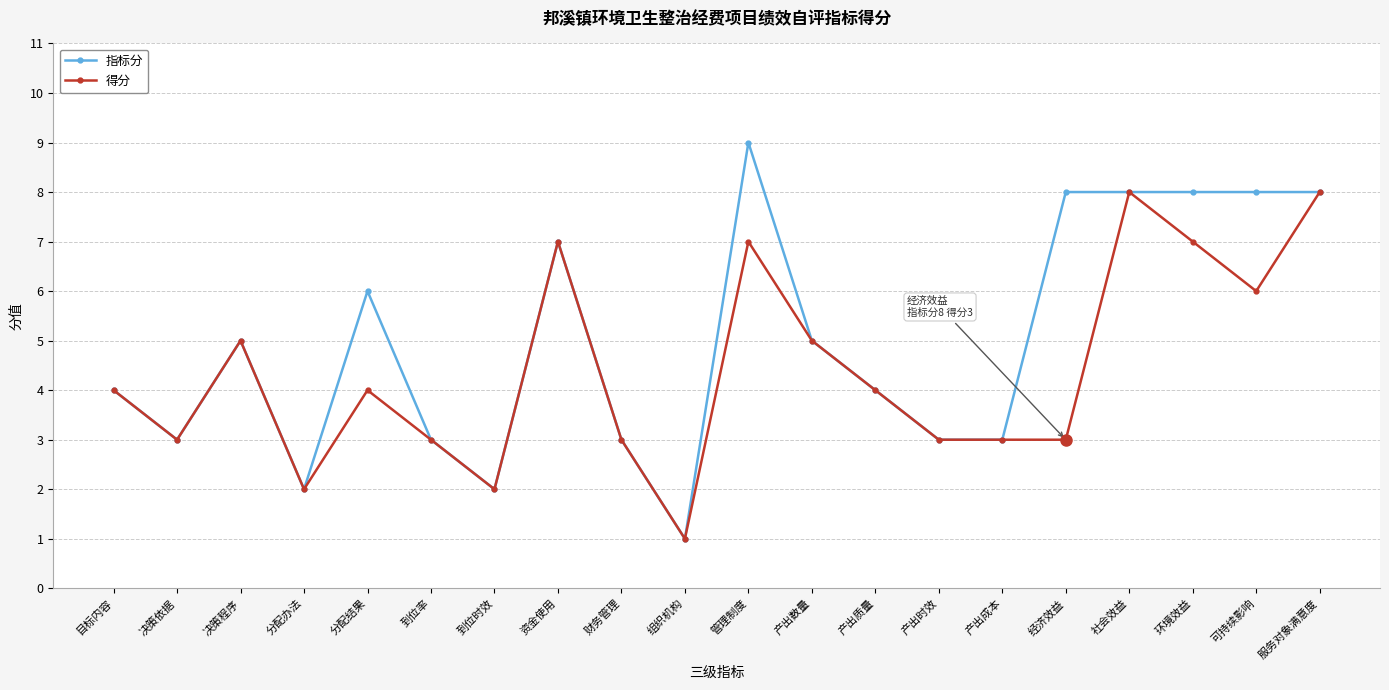

Read the 指标分 value at 到位率.

3